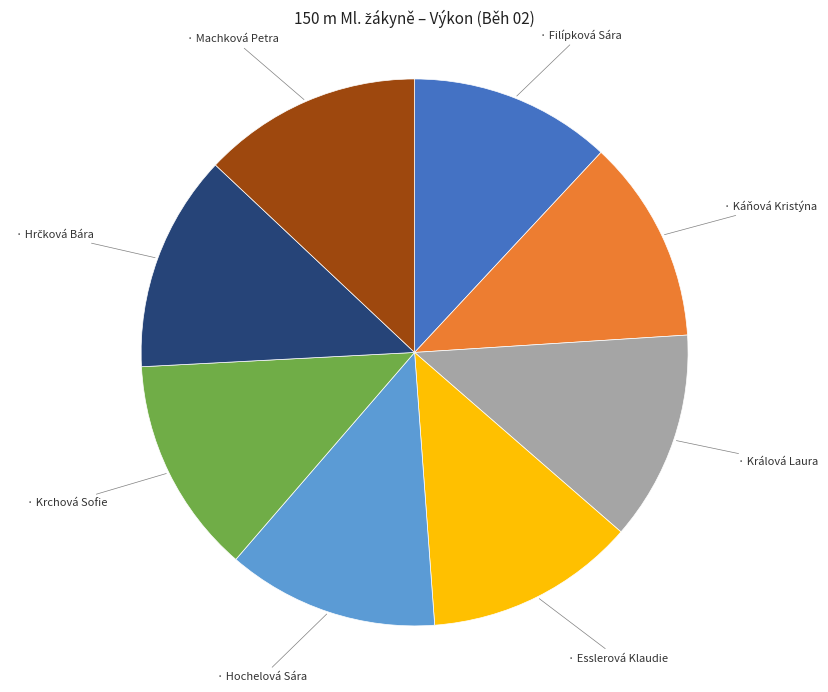

Is there a majority slice in this chart?

No